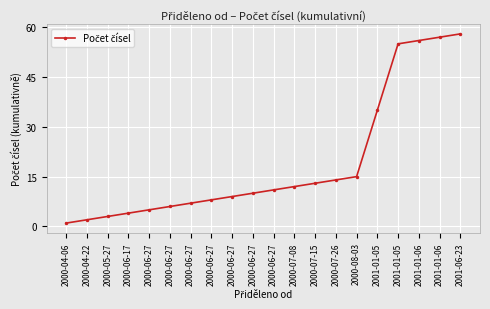

What is the value of the 2nd point from the left?

2